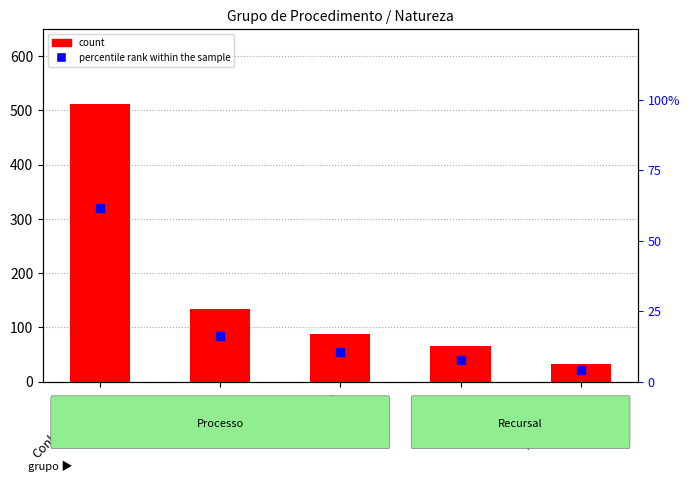

Is the value of percentile rank within the sample at Outros greater than the value of count at Outros?

No